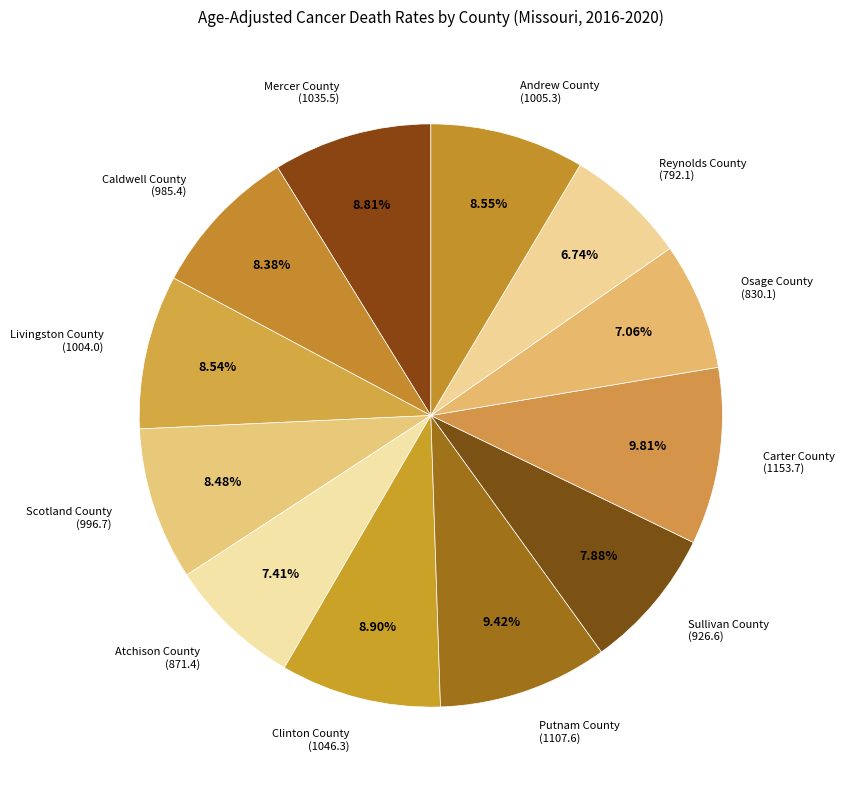

To the nearest percent, what portion does Carter County represent?

10%